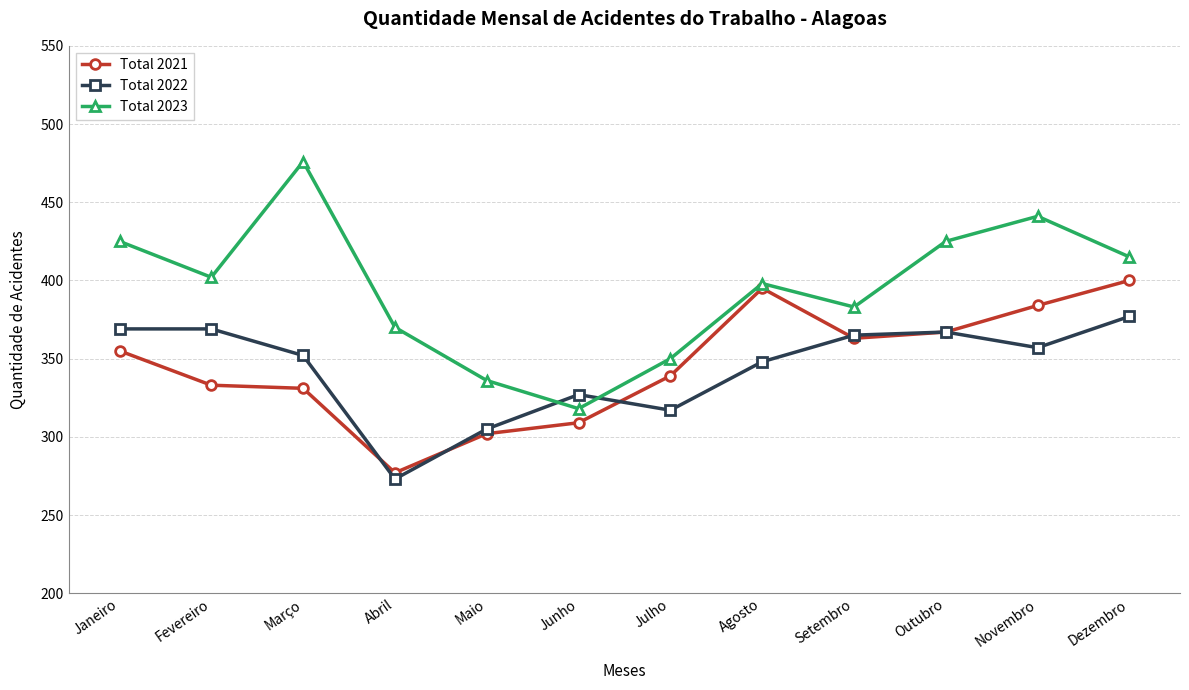

How many series are shown in this chart?

3